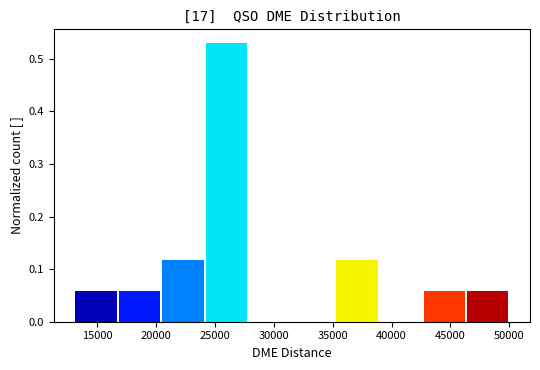

Reading left to right, list every bar in this chart as the range it spans on the x-axis followed by its height. Neither the bar edges nor the heights are printed on the chart, so give them approximately, as read against the axes.

13000 to 16500: 0.06
16500 to 20500: 0.06
20500 to 24000: 0.12
24000 to 28000: 0.53
28000 to 31500: 0
31500 to 35000: 0
35000 to 39000: 0.12
39000 to 42500: 0
42500 to 46500: 0.06
46500 to 50000: 0.06